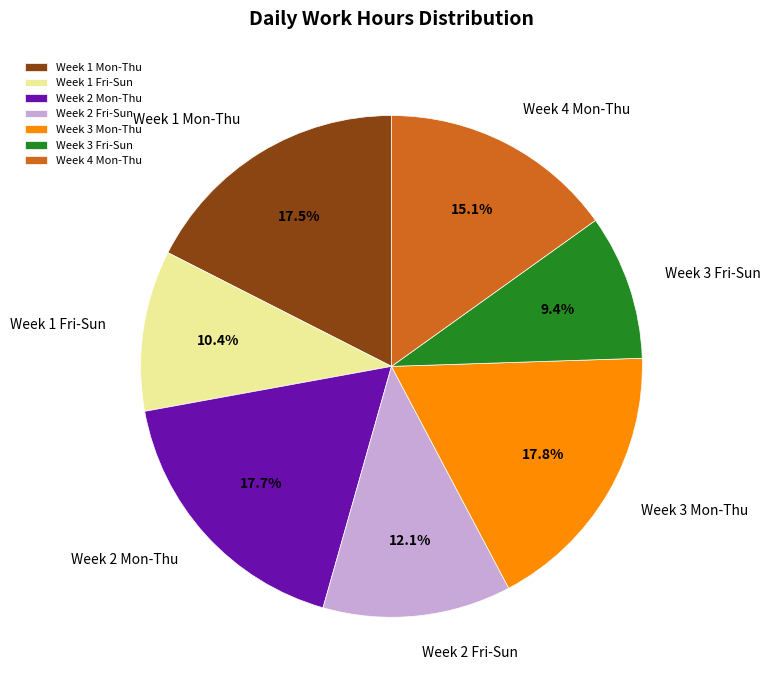

Count the number of slices in the pie.

7